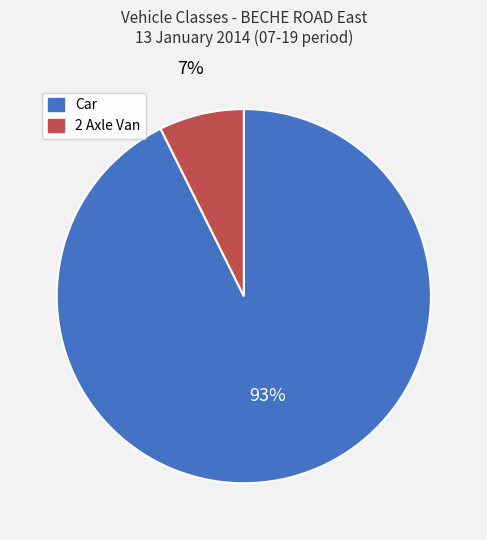

Is there any slice that represents more than half of the pie?

Yes